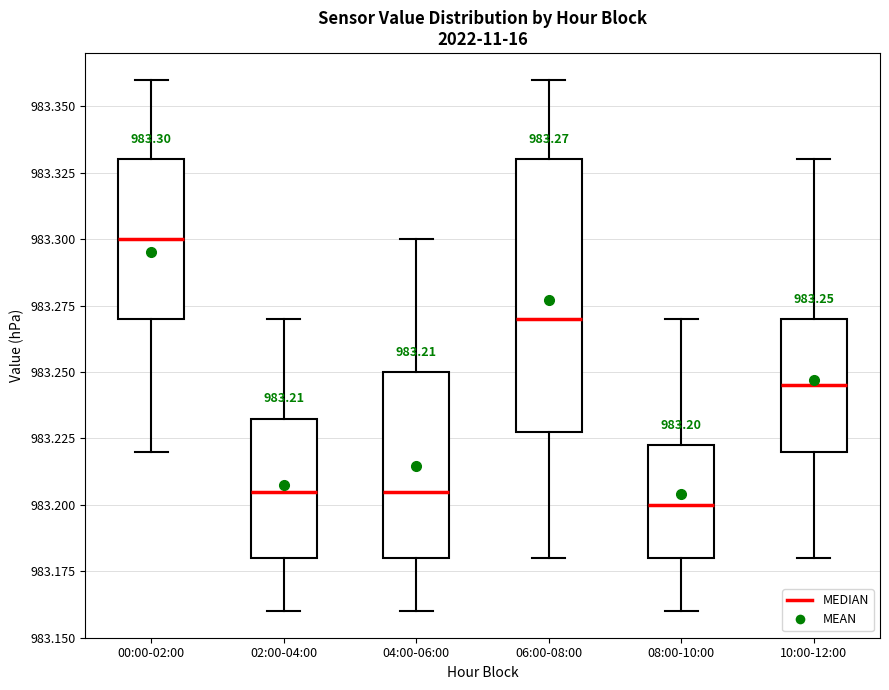

Comparing the boxes themselves (not the whiskers), which one is the tallest?

06:00-08:00